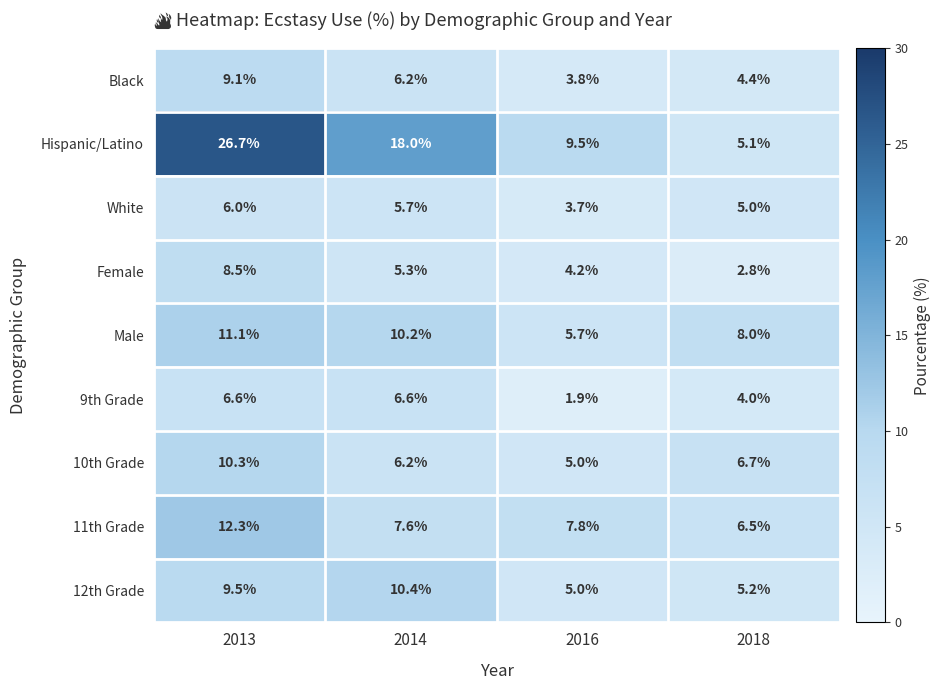

What is the difference between the highest and lowest values at 2018?

5.2